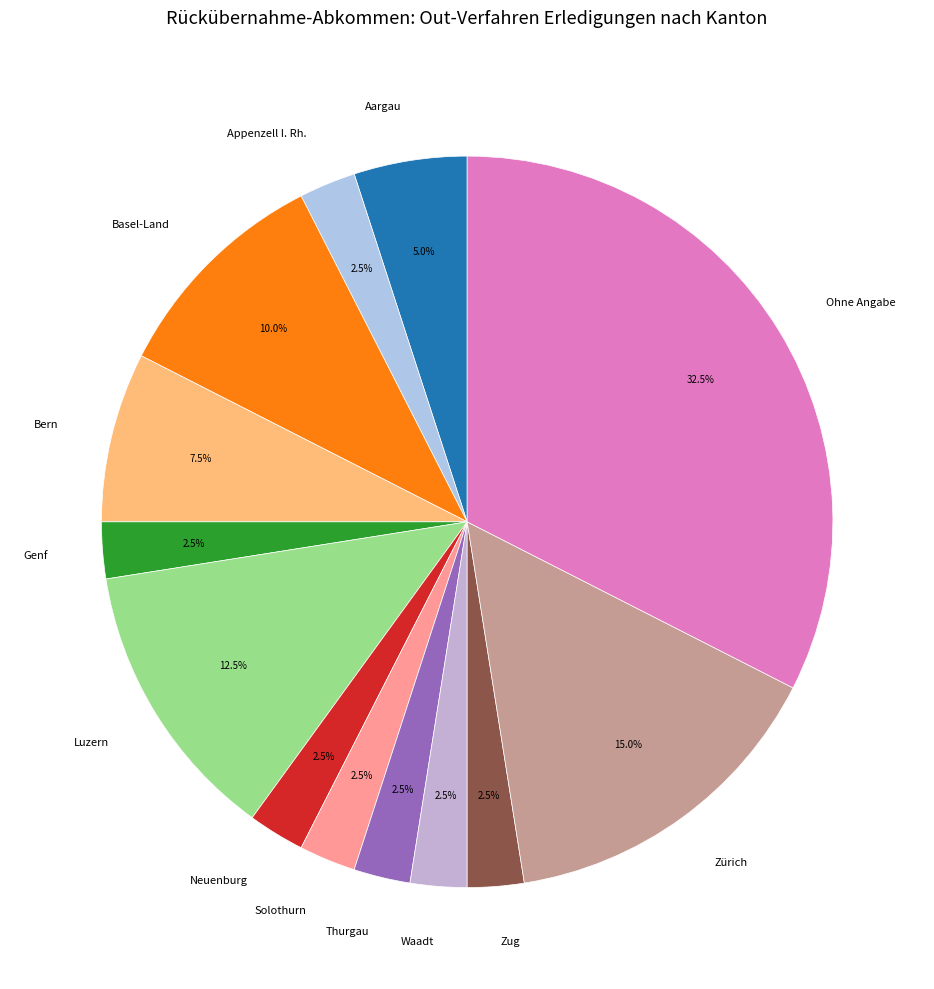

What is the ratio of the value at Ohne Angabe to the value at Waadt?

13.0